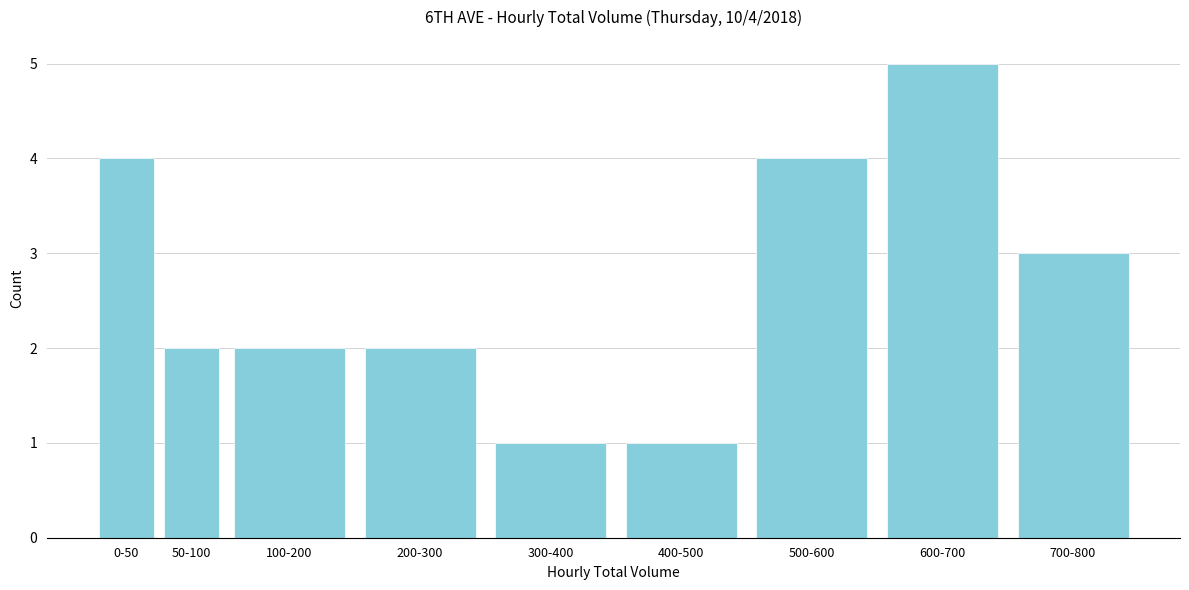

Reading right to left, transcribe all the data shown in this chart.

700-800=3	600-700=5	500-600=4	400-500=1	300-400=1	200-300=2	100-200=2	50-100=2	0-50=4